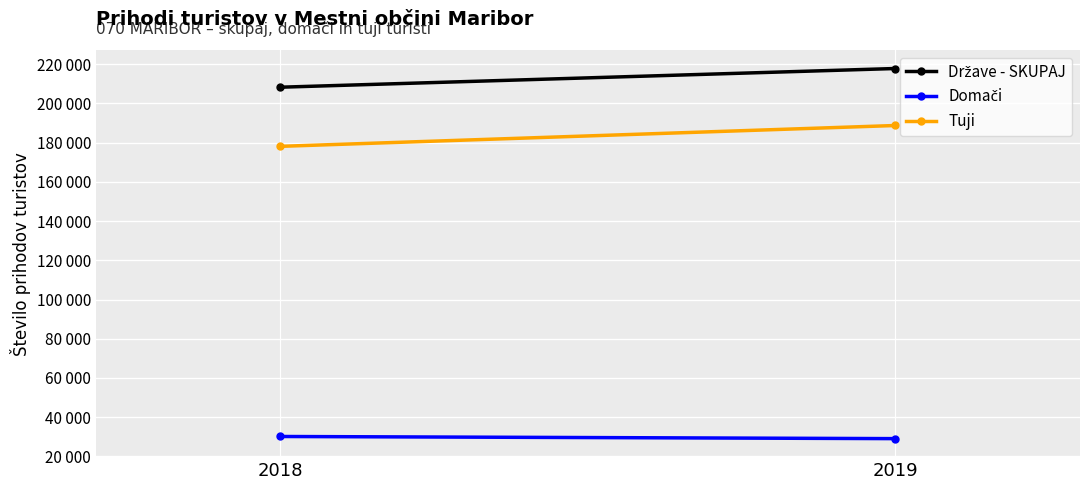

Rank the series by their average value, from lowest to highest.

Domači, Tuji, Države - SKUPAJ